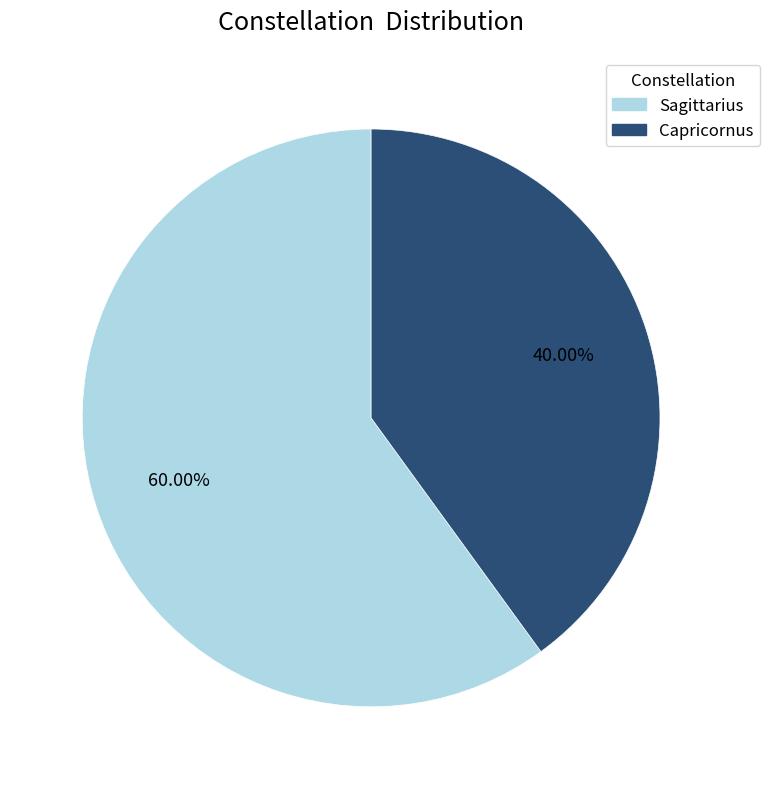

What percentage do Sagittarius and Capricornus together represent?

100.0%